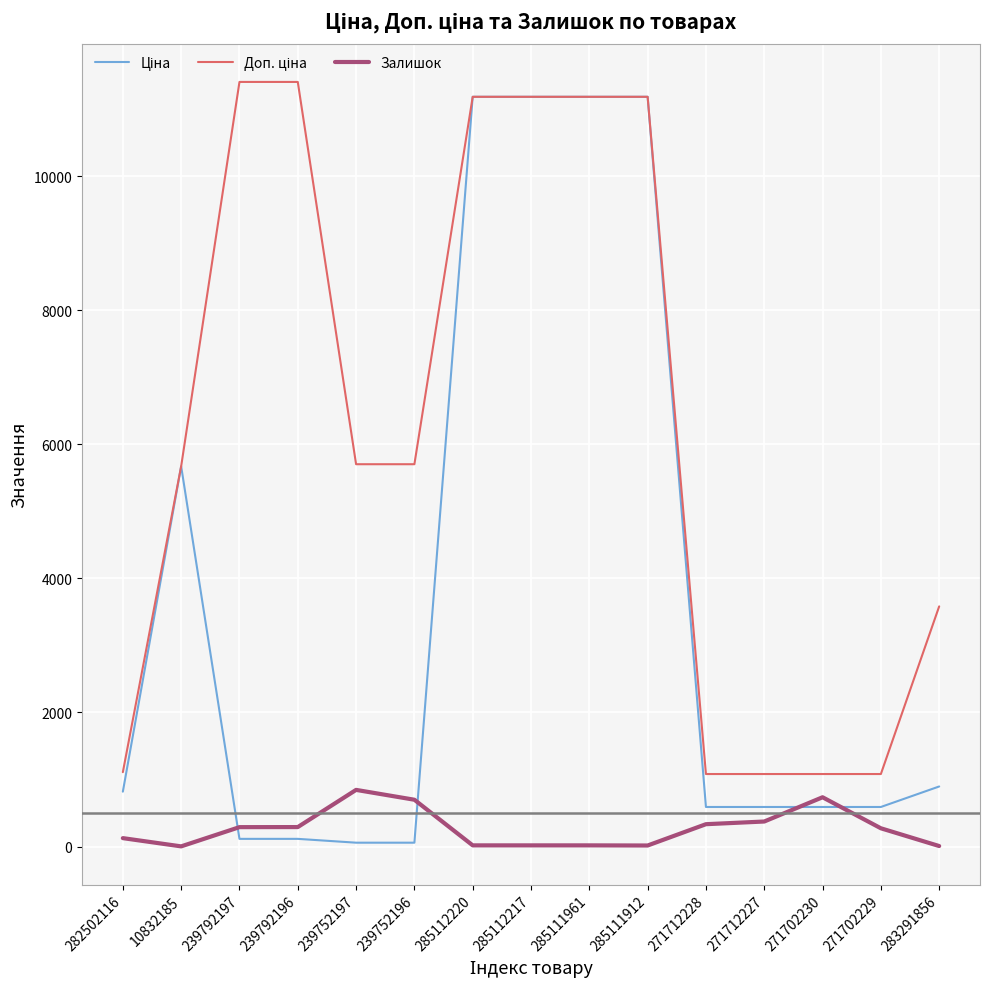

True or false: Залишок has more than 1 points higher than both neighbors.

True